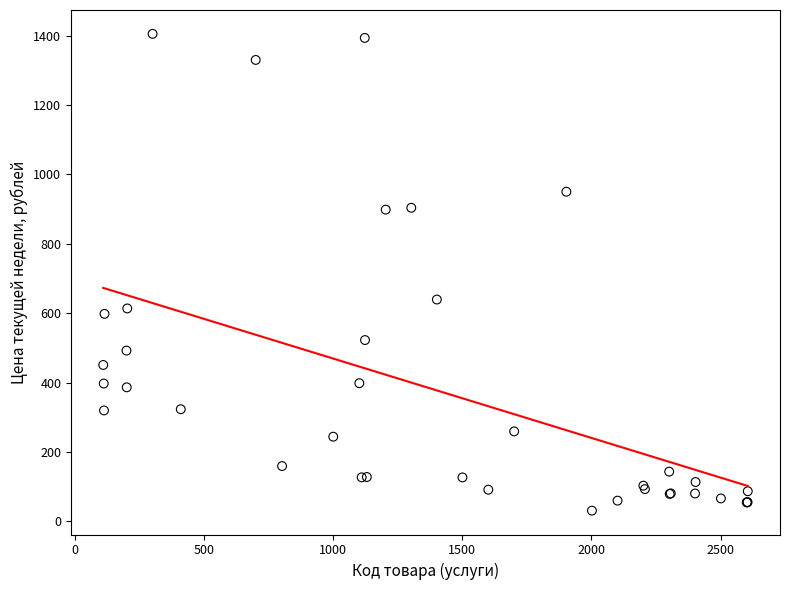

What Y value in the scatter plot is closest to 718?

639.6